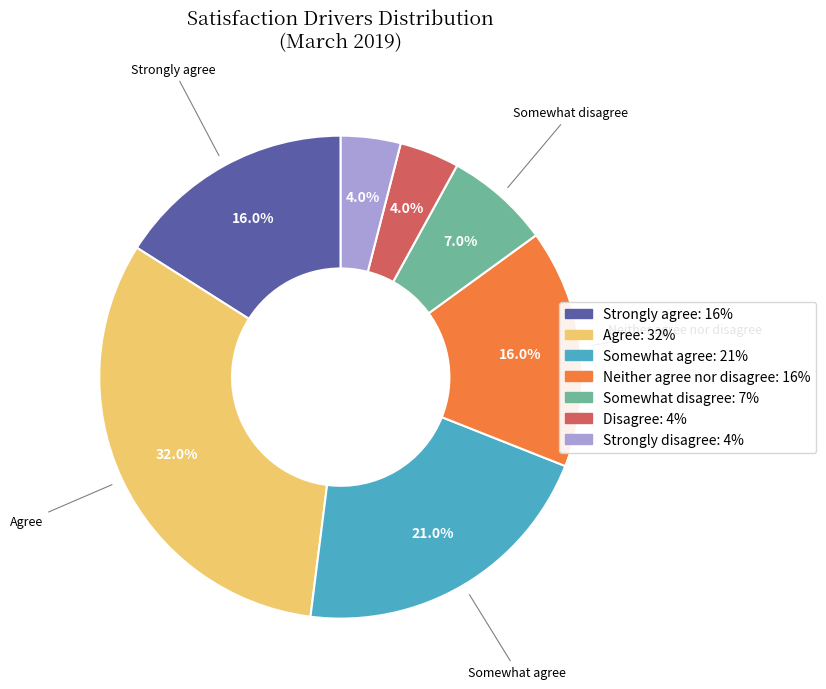

Does any single category account for the majority?

No